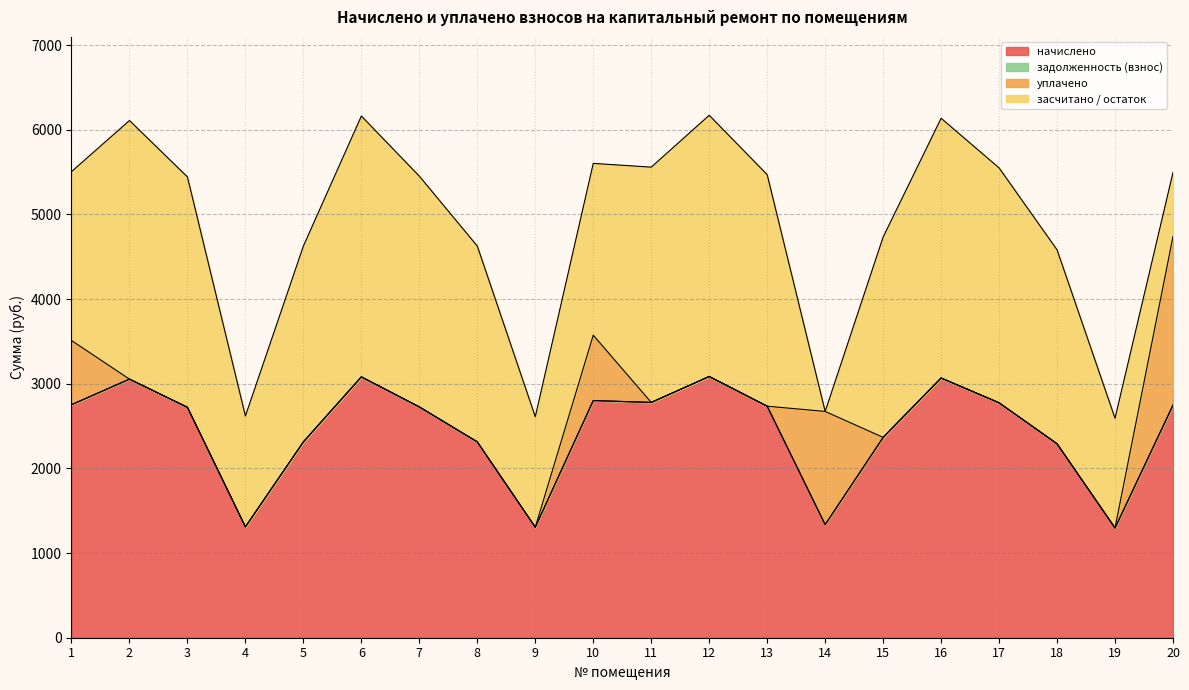

True or false: задолженность (взнос) has a value of 0.0 at 1.

True